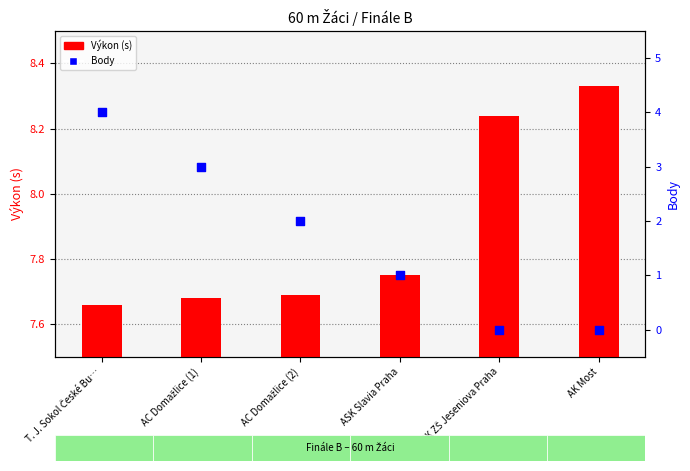

What are all the series names shown in the legend?

Výkon (s), Body